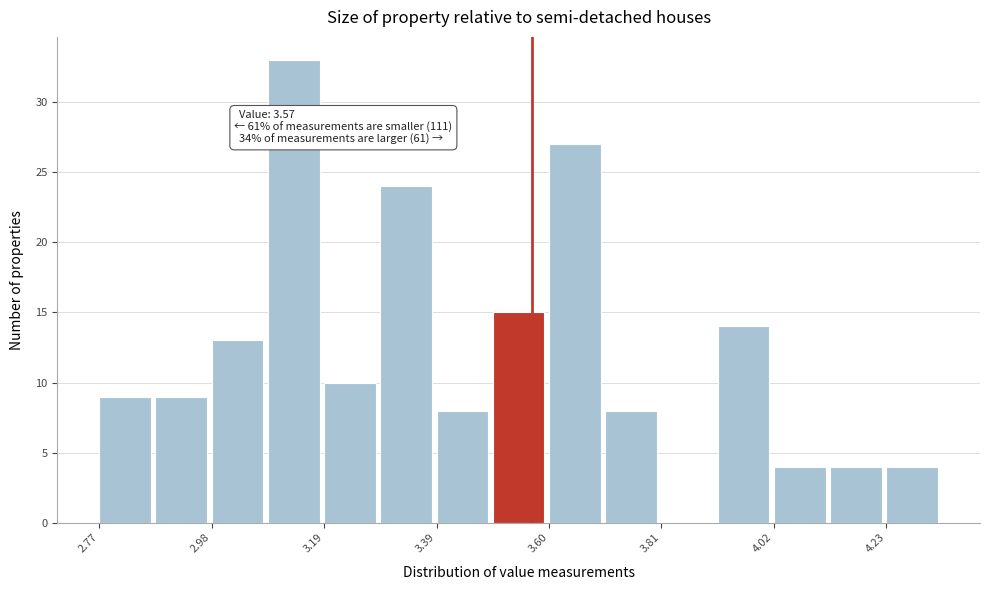

Around what value on the x-axis is the tallest bar? Give the approximate position of its centre, as read against the axis.

3.15